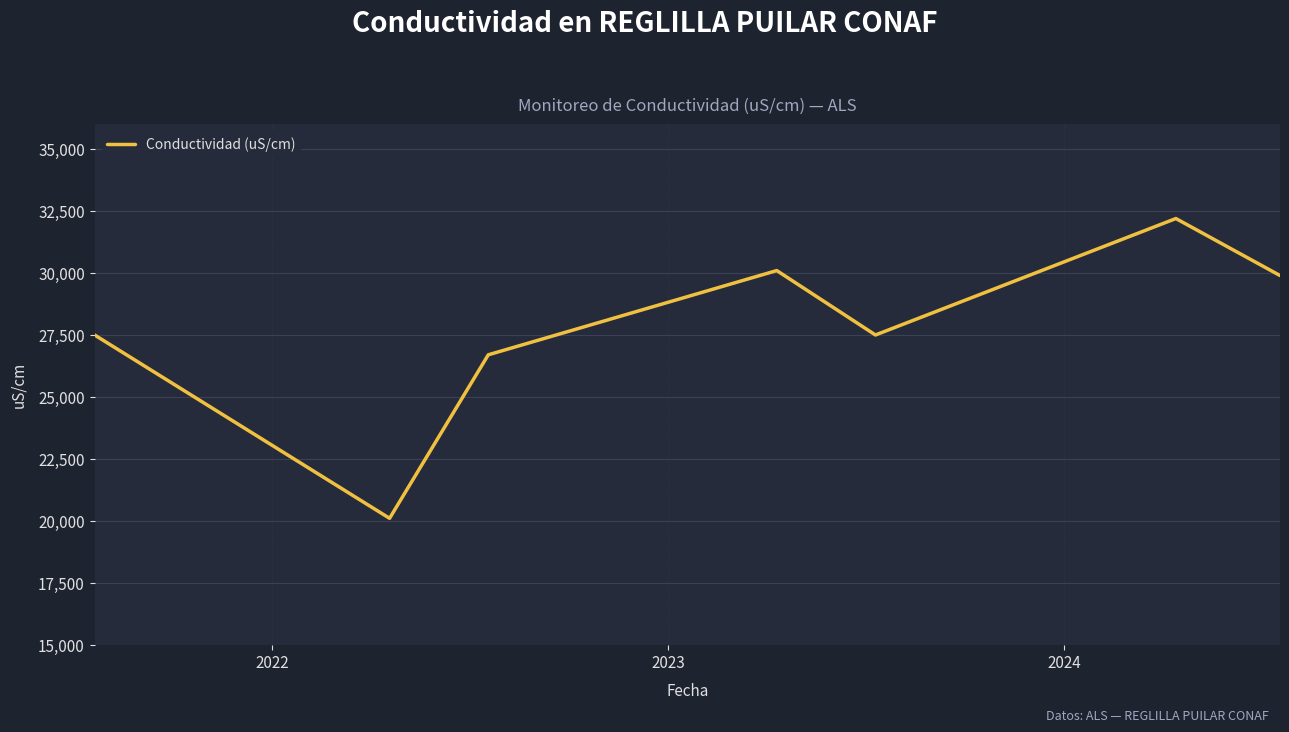

What is the difference between the maximum and second lowest values?

5500